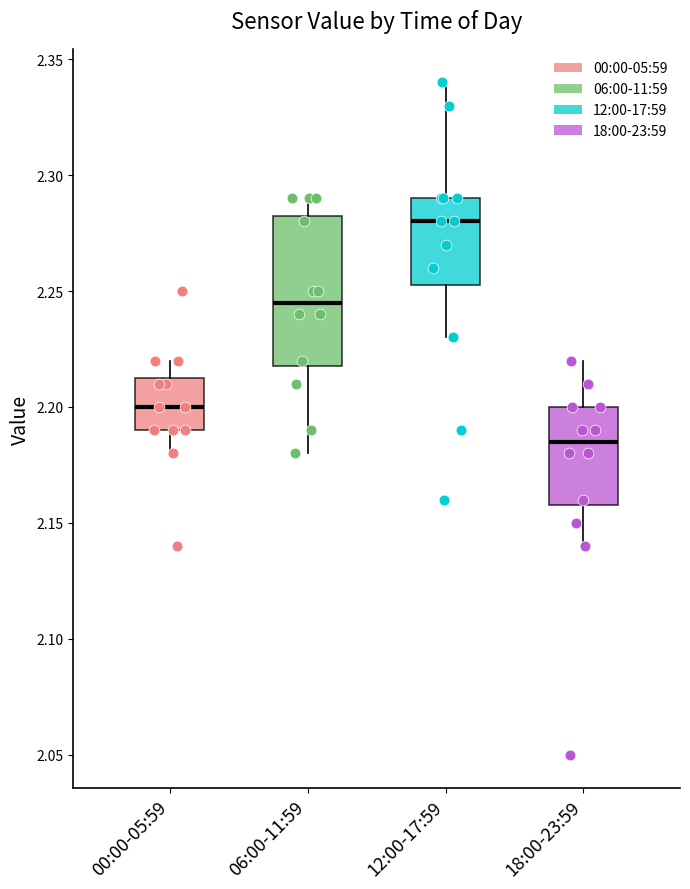

Which box's median line is the lowest?

18:00-23:59